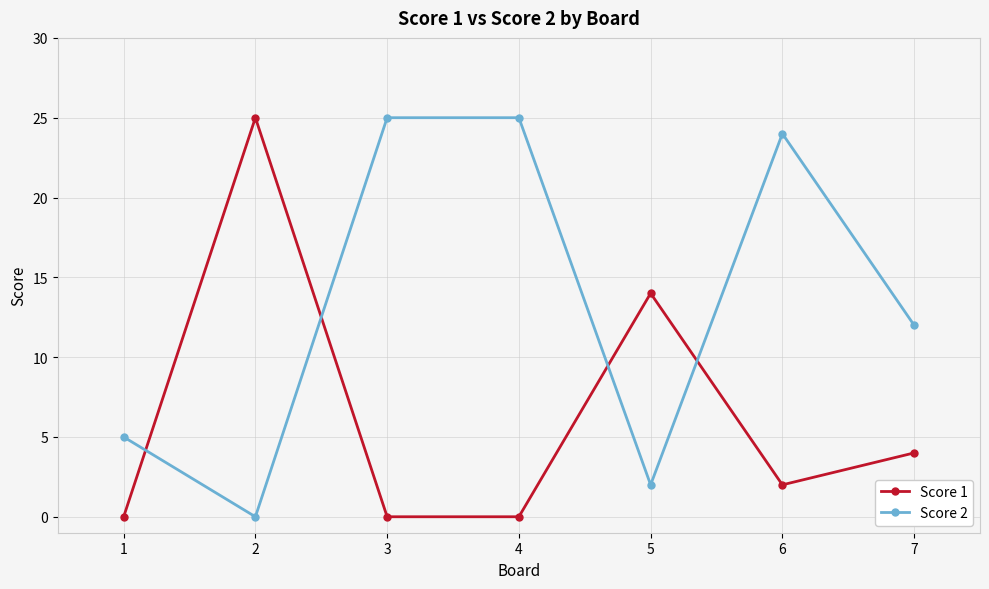

How many lines are shown in the chart?

2